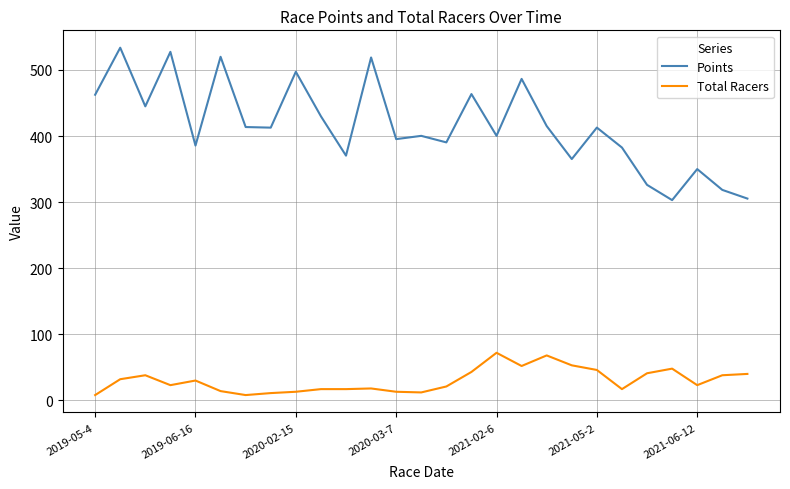

Which series has the largest total across all categories?

Points